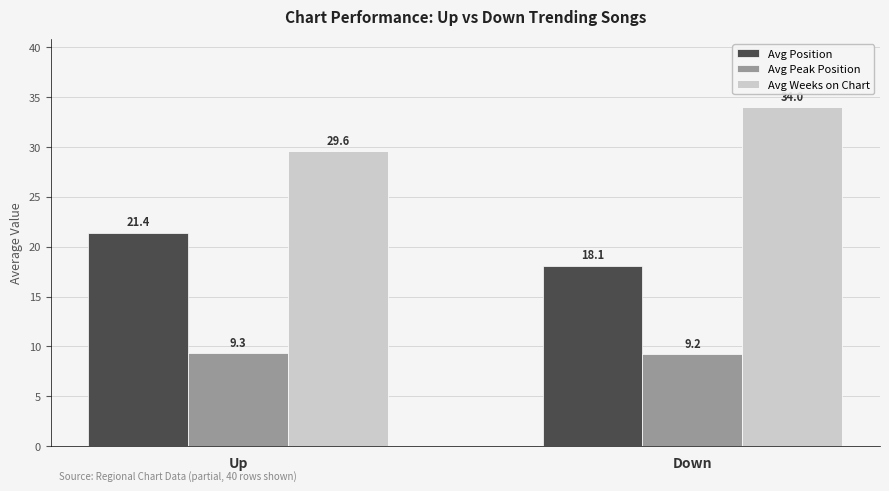

Reading left to right, extract all data points from this chart.

Avg Position: Up=21.4	Down=18.1
Avg Peak Position: Up=9.3	Down=9.2
Avg Weeks on Chart: Up=29.6	Down=34.0